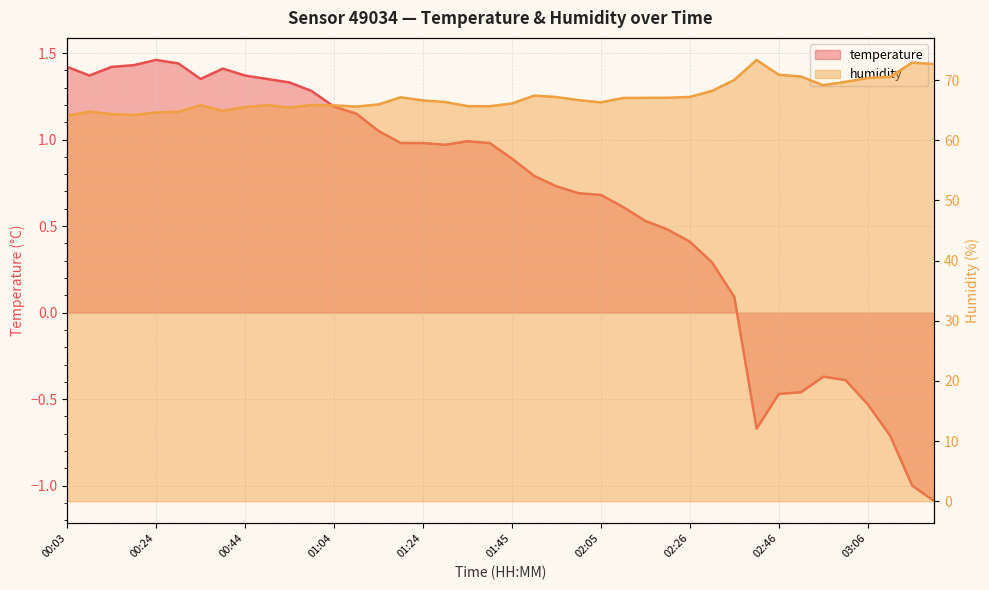

True or false: humidity and temperature intersect in this chart.

False